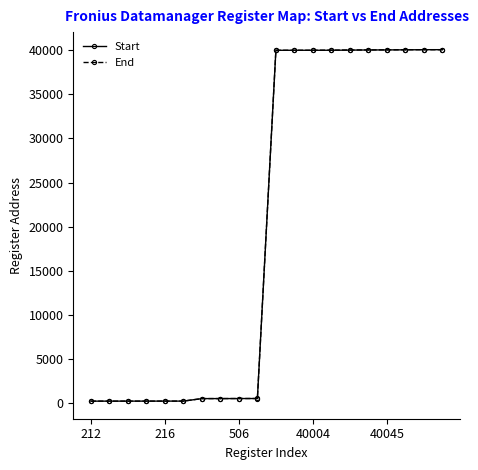

What is the maximum value shown in the chart?

40070